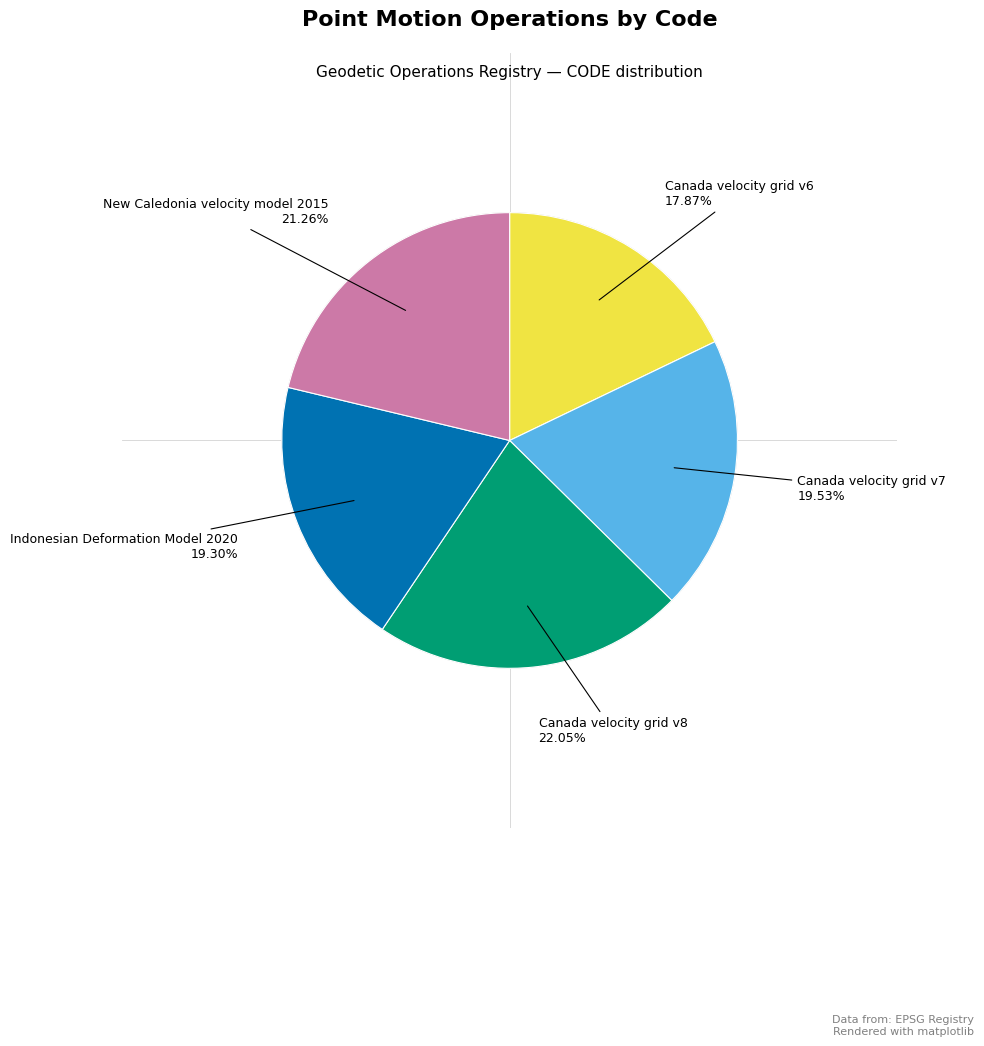

Is there a majority slice in this chart?

No